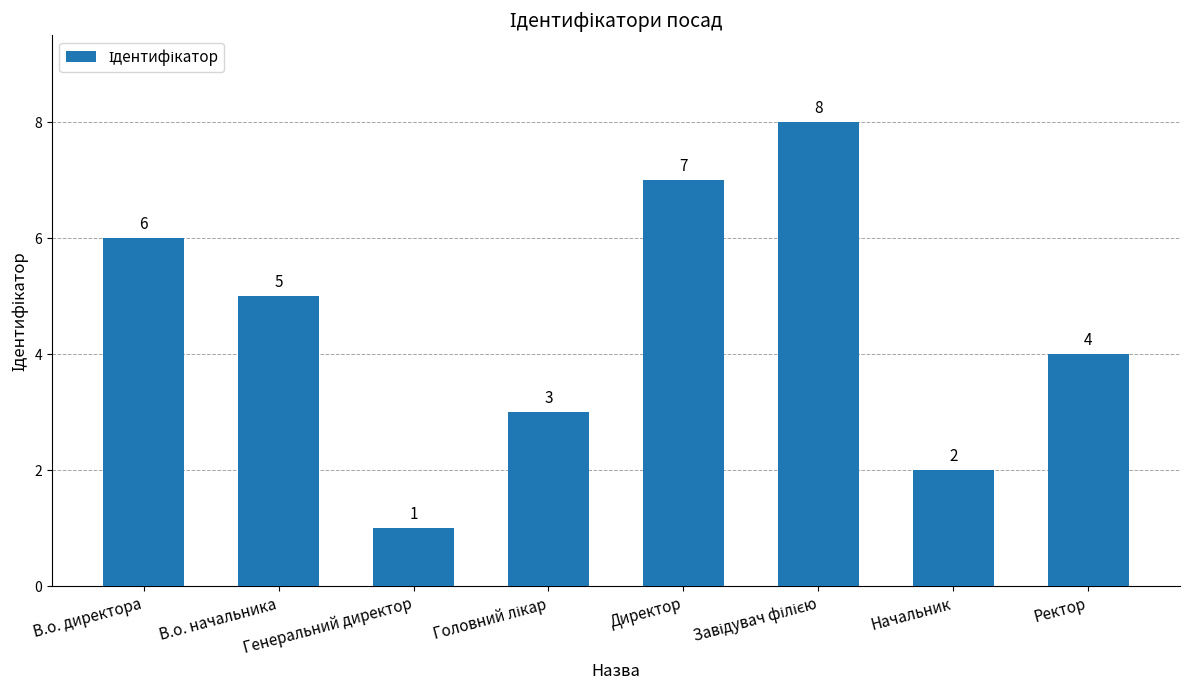

What is the sum of all values?

36